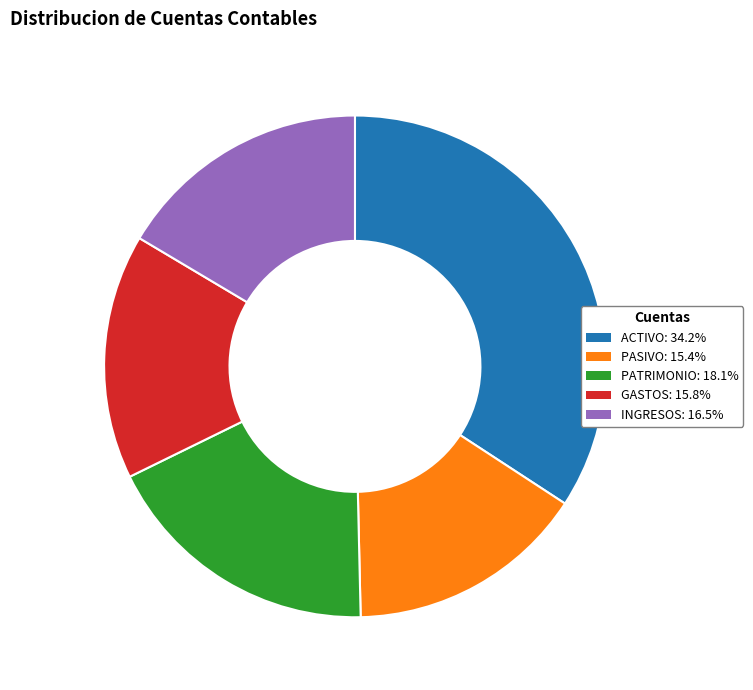

How many segments does this pie chart have?

5